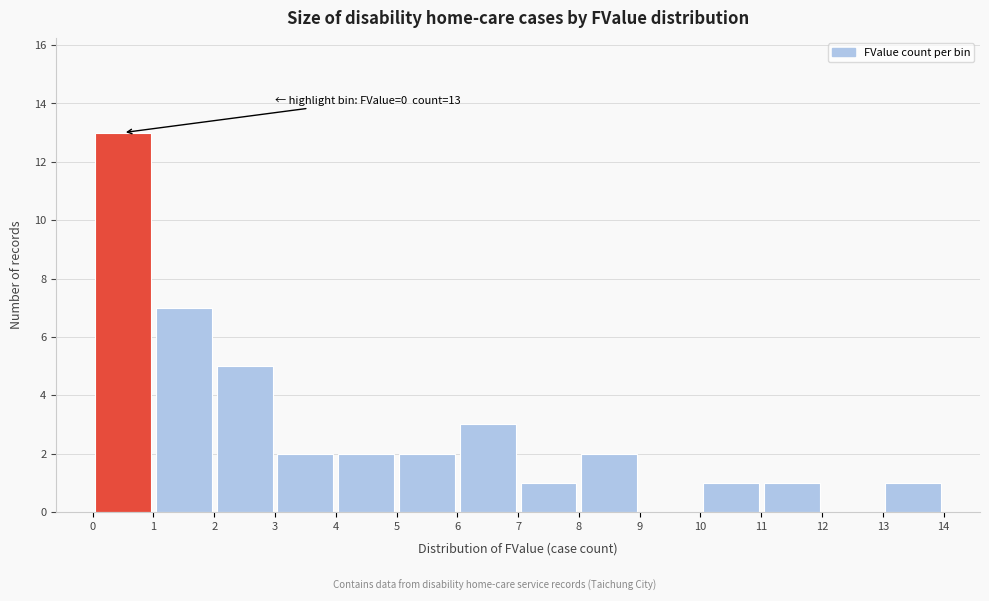

Which range on the x-axis has the tallest bar?

0 to 1